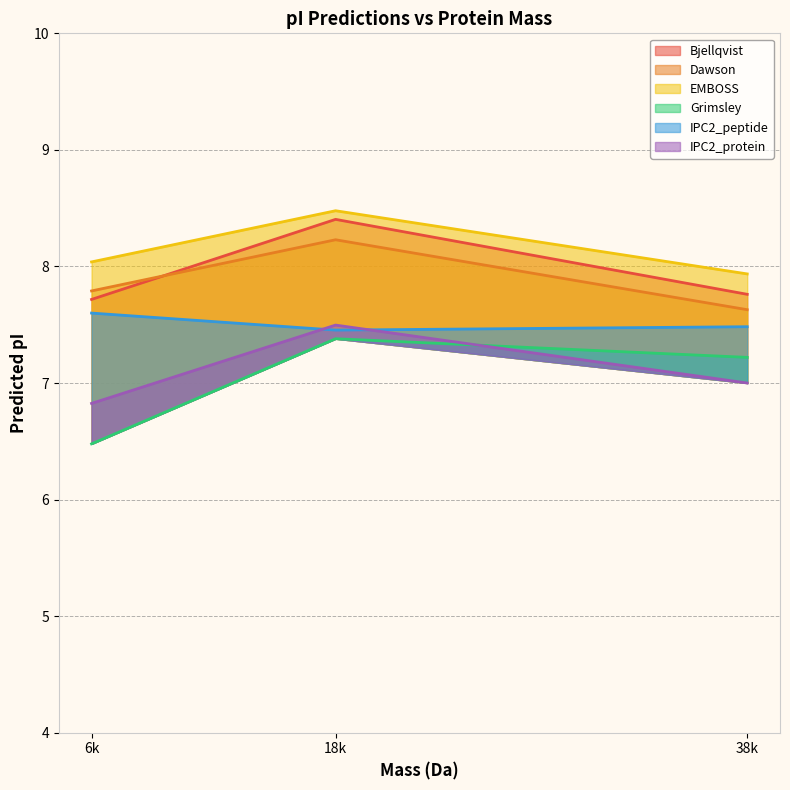

At which label does Grimsley first exceed 7?

18k